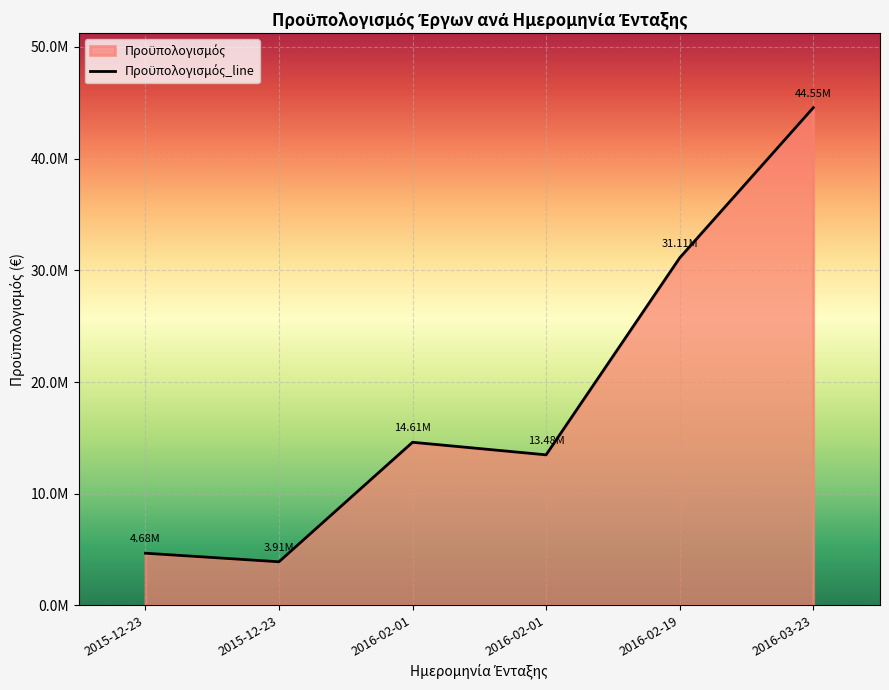

True or false: the data shows 7714506.1 at 2016-02-19.

False